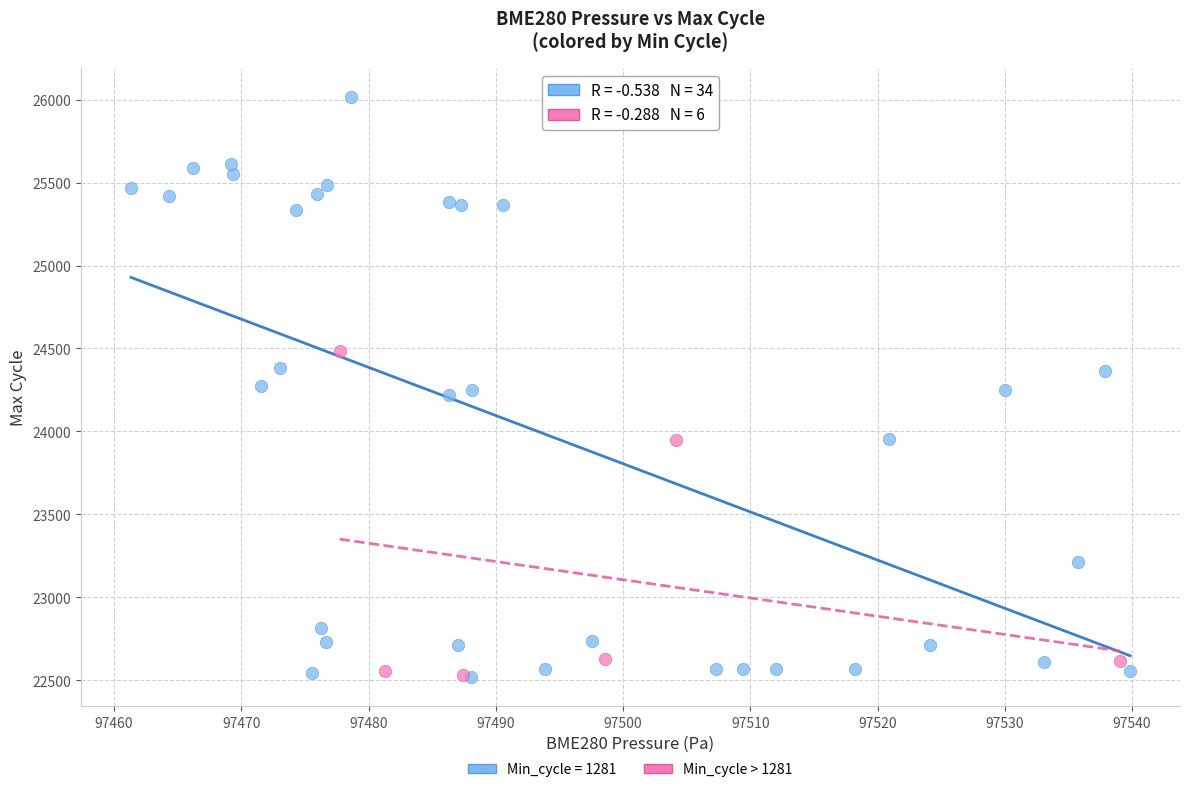

Which series contains the highest Y value?

Min_cycle = 1281